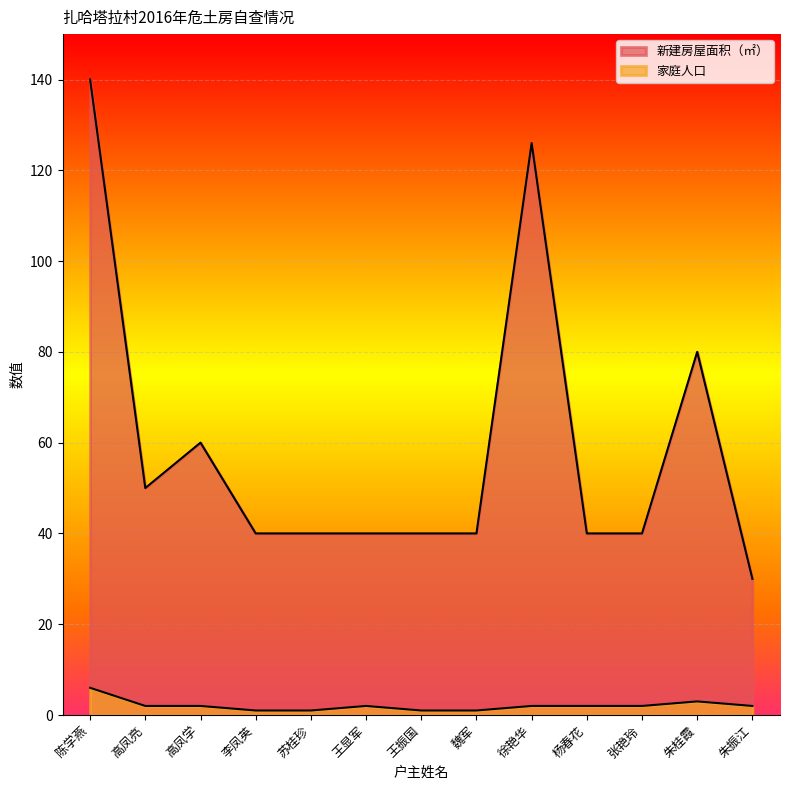

The 家庭人口 series shows 1 at 魏军. True or false?

True